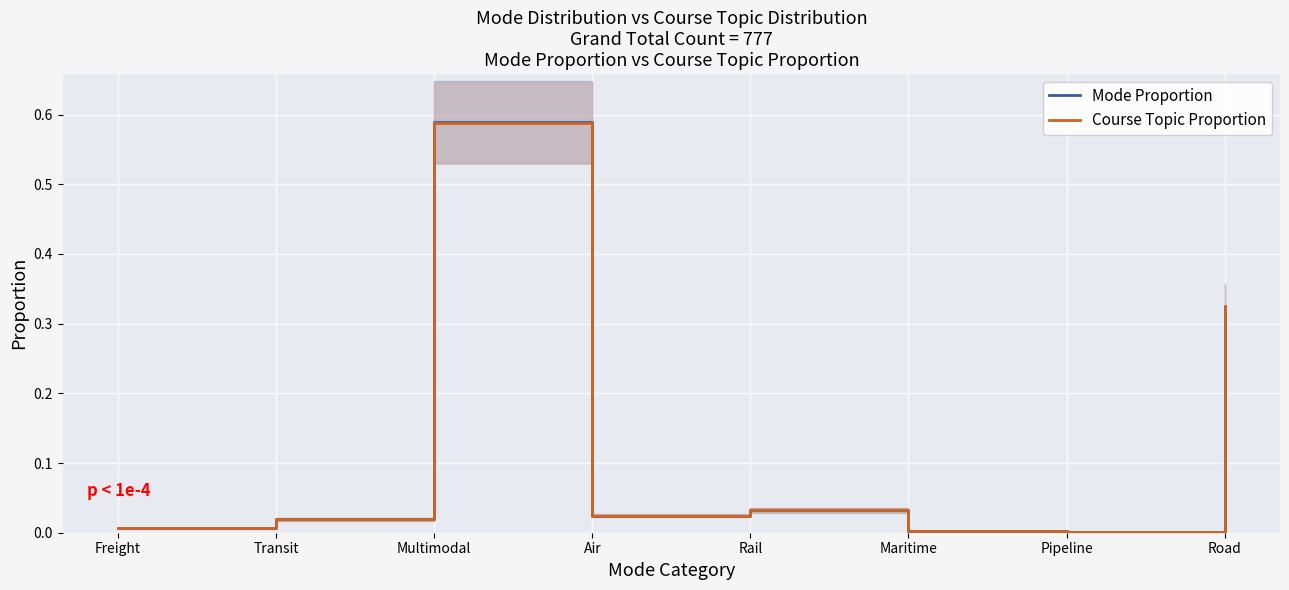

Reading right to left, extract all data points from this chart.

Mode Proportion: 0.3	0.0	0.0	0.0	0.0	0.6	0.0	0.0
Course Topic Proportion: 0.3	0.0	0.0	0.0	0.0	0.6	0.0	0.0